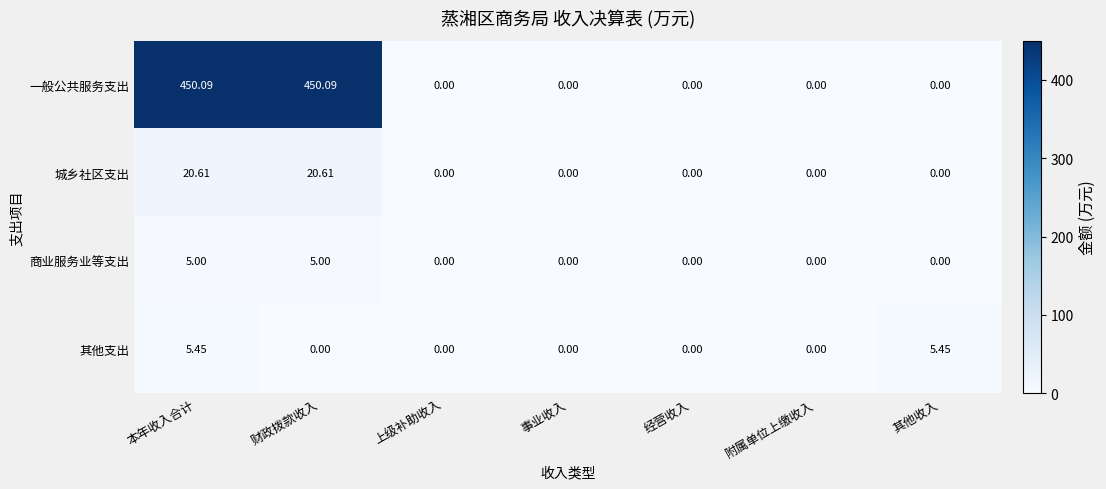

Which series has the largest total across all categories?

一般公共服务支出